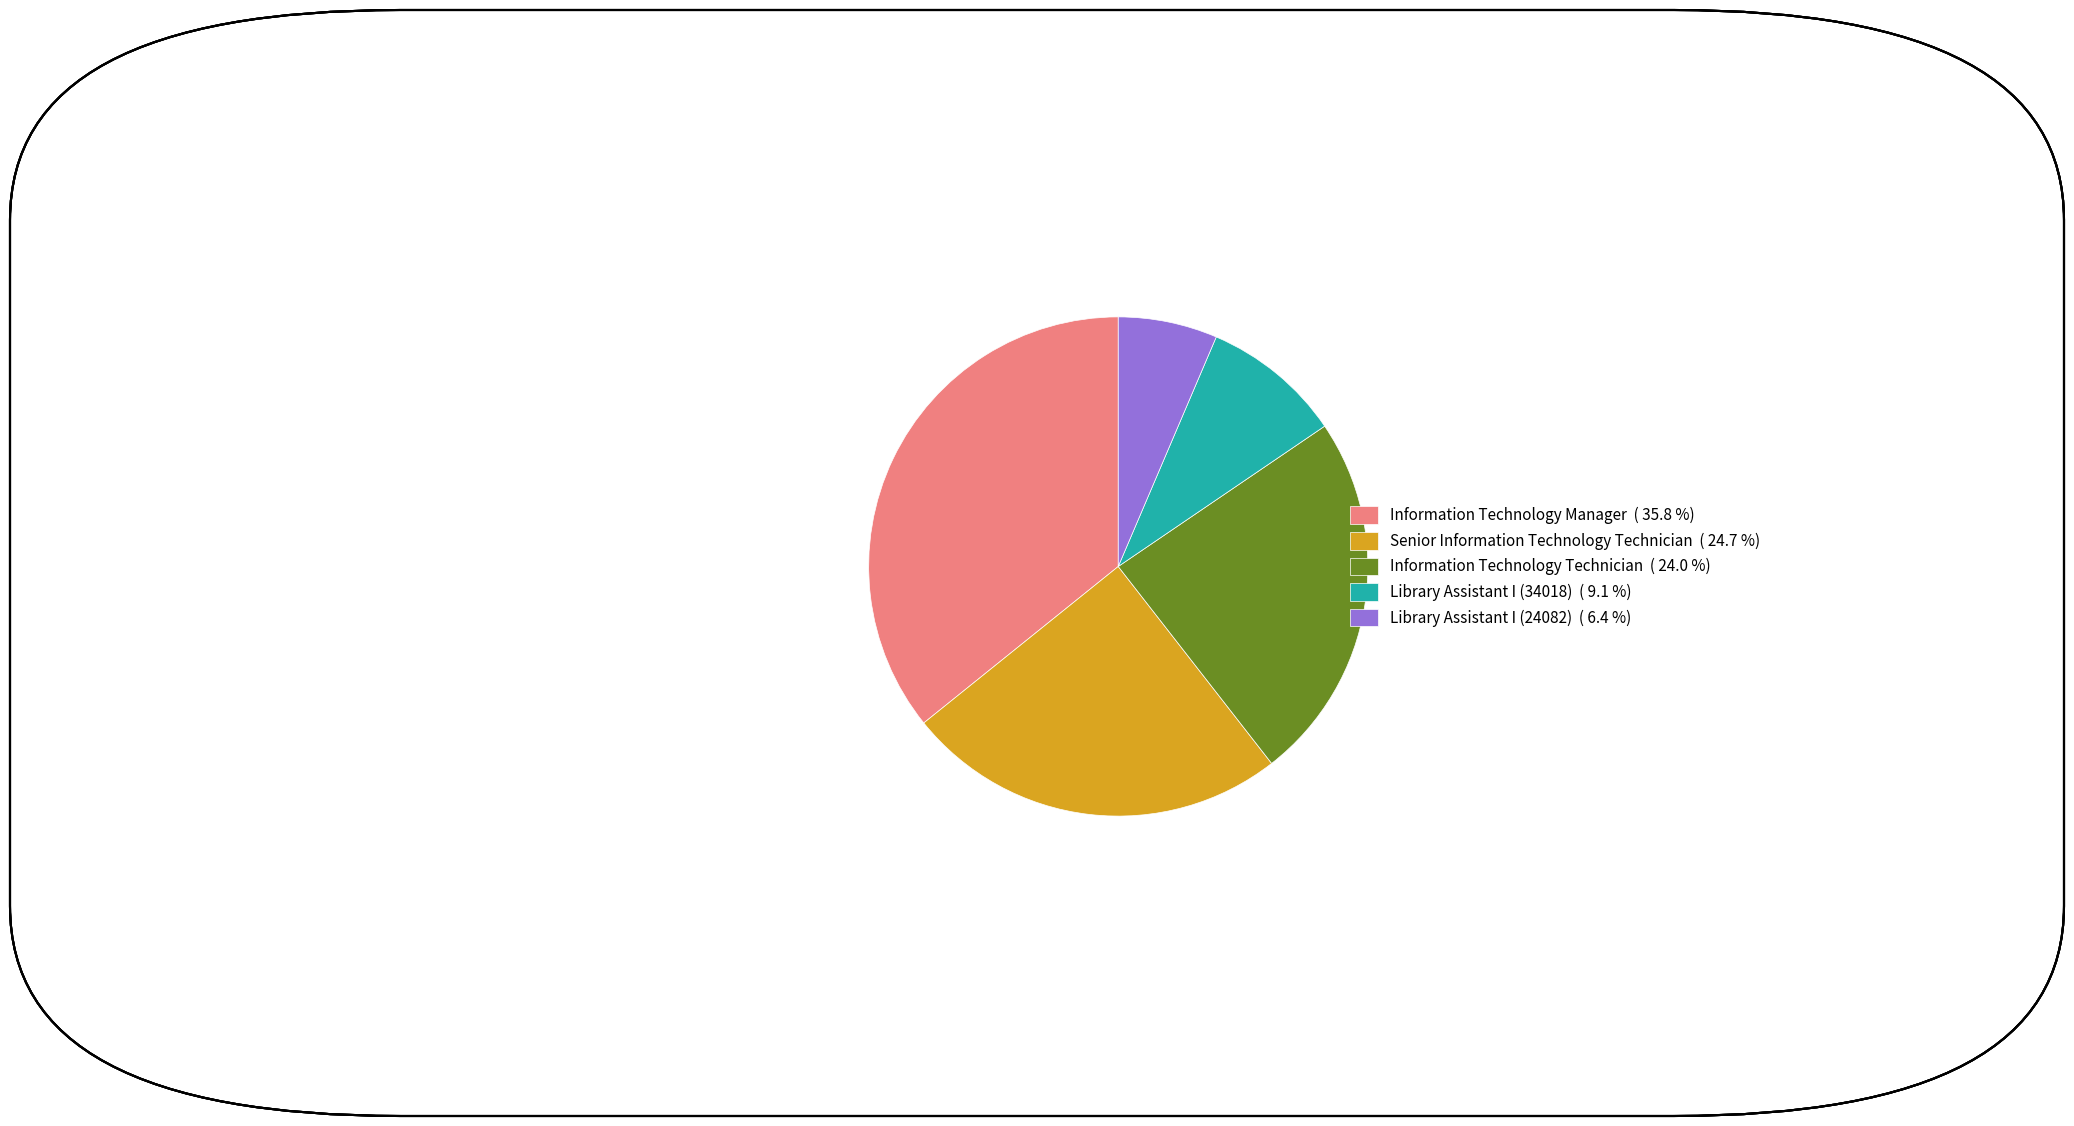

Rank the categories by value from highest to lowest.

Information Technology Manager, Senior Information Technology Technician, Information Technology Technician, Library Assistant I (34018), Library Assistant I (24082)